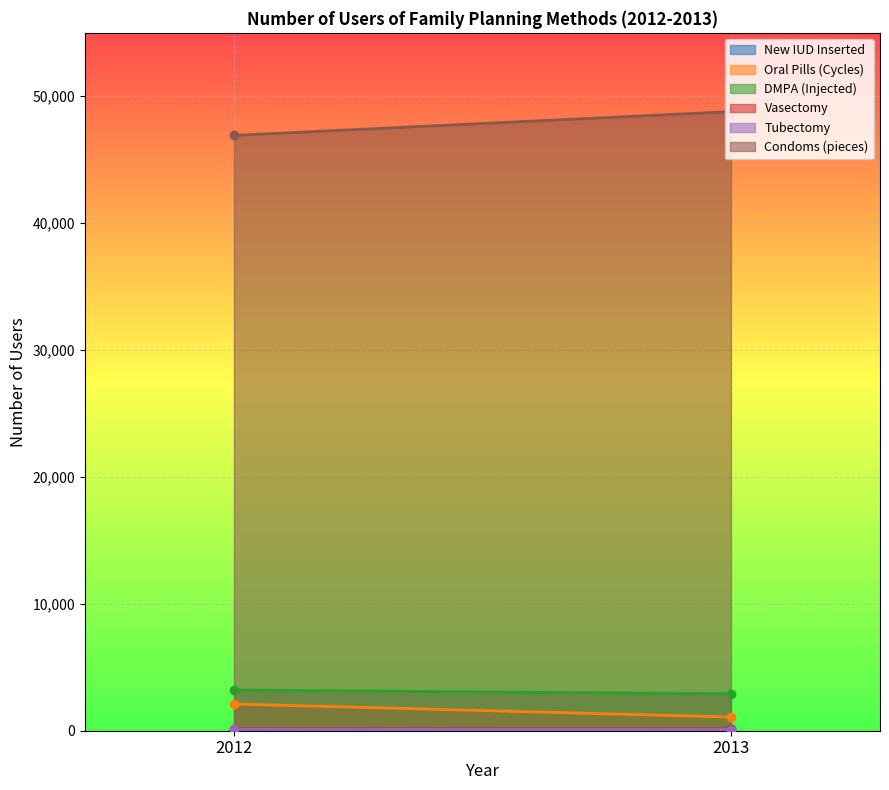

Which label corresponds to the smallest value in the chart?

2012